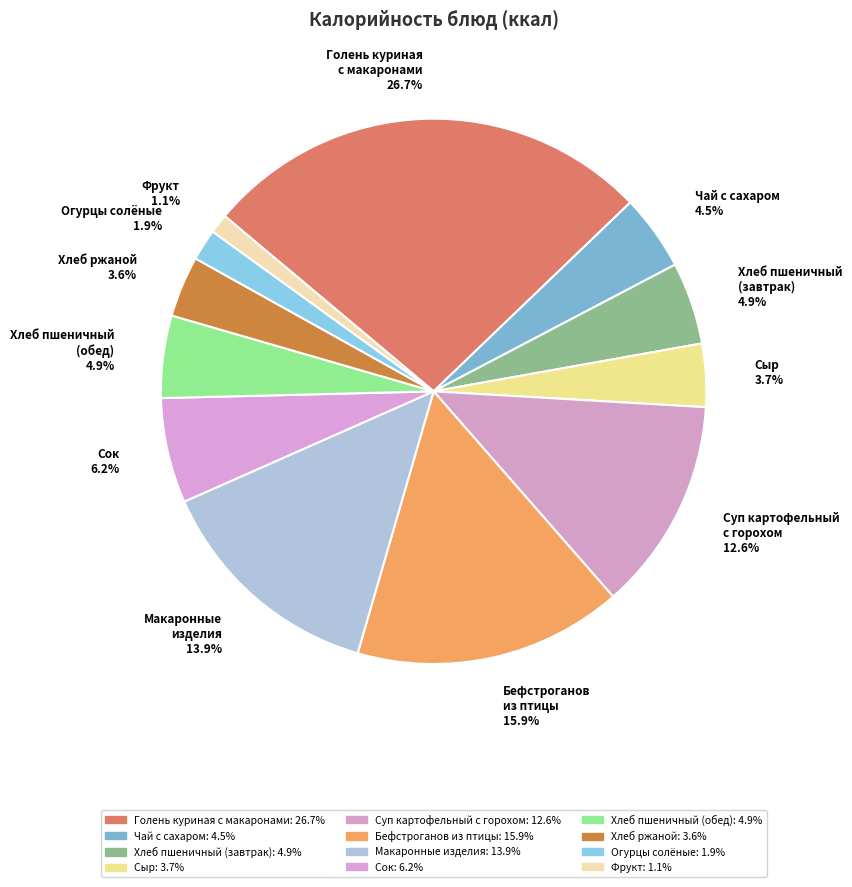

What is the largest slice in the pie chart?

Голень куриная с макаронами 26.7%